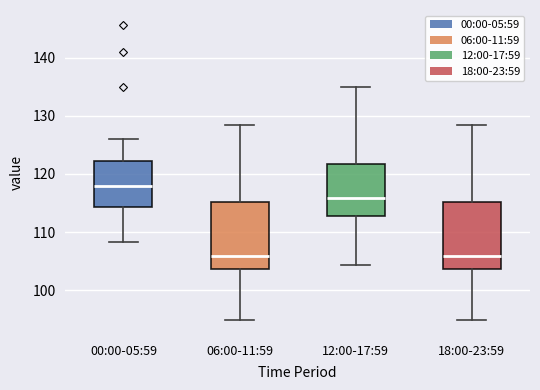

Reading left to right, transcribe this box plot: for each box, give where its median line is, the range the box spans, and where its two whiskers end, as read against the y-axis. The values are not printed on the chart, so give them approximately, as read against the axis.

00:00-05:59: median 118, box 114 to 122, whiskers 108 to 126
06:00-11:59: median 106, box 104 to 115, whiskers 95 to 128
12:00-17:59: median 116, box 113 to 122, whiskers 104 to 135
18:00-23:59: median 106, box 104 to 115, whiskers 95 to 128